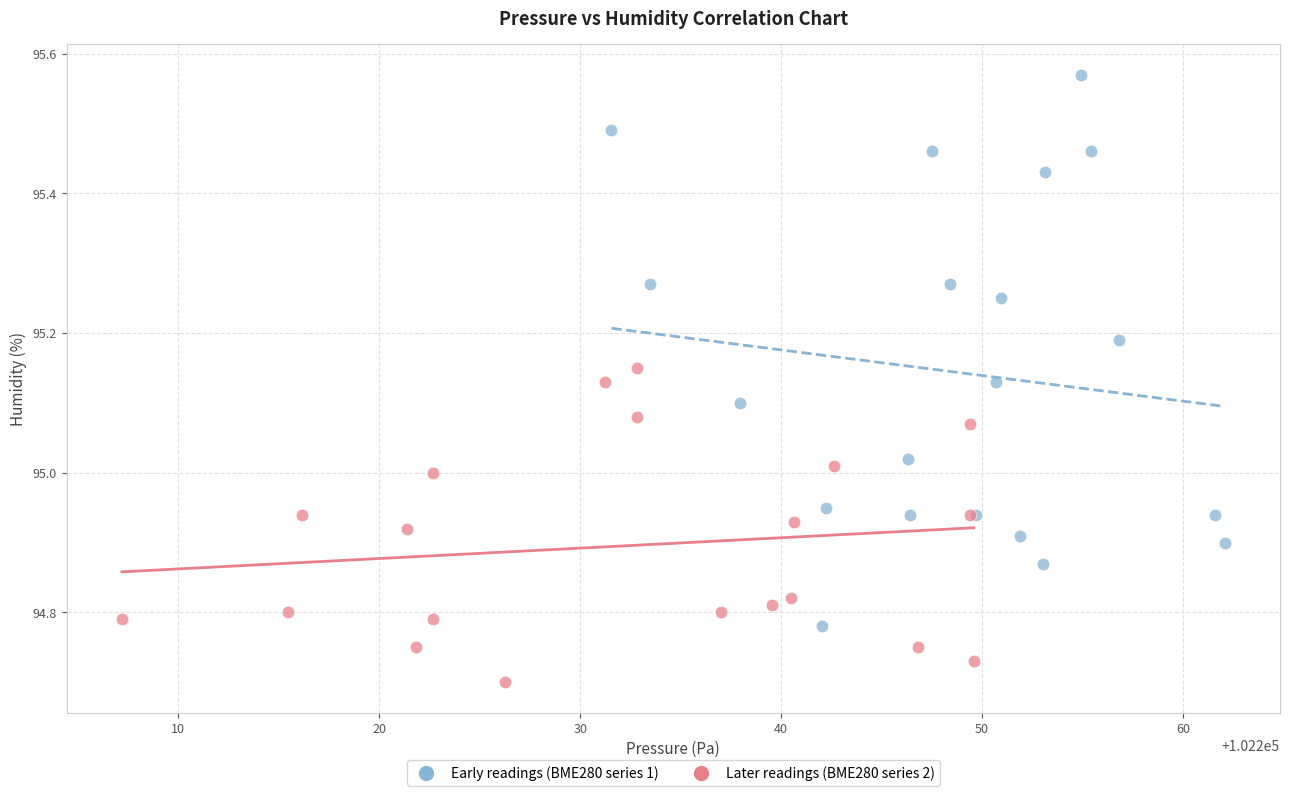

Which series has the largest Y range (max minus min)?

Early readings (BME280 series 1)